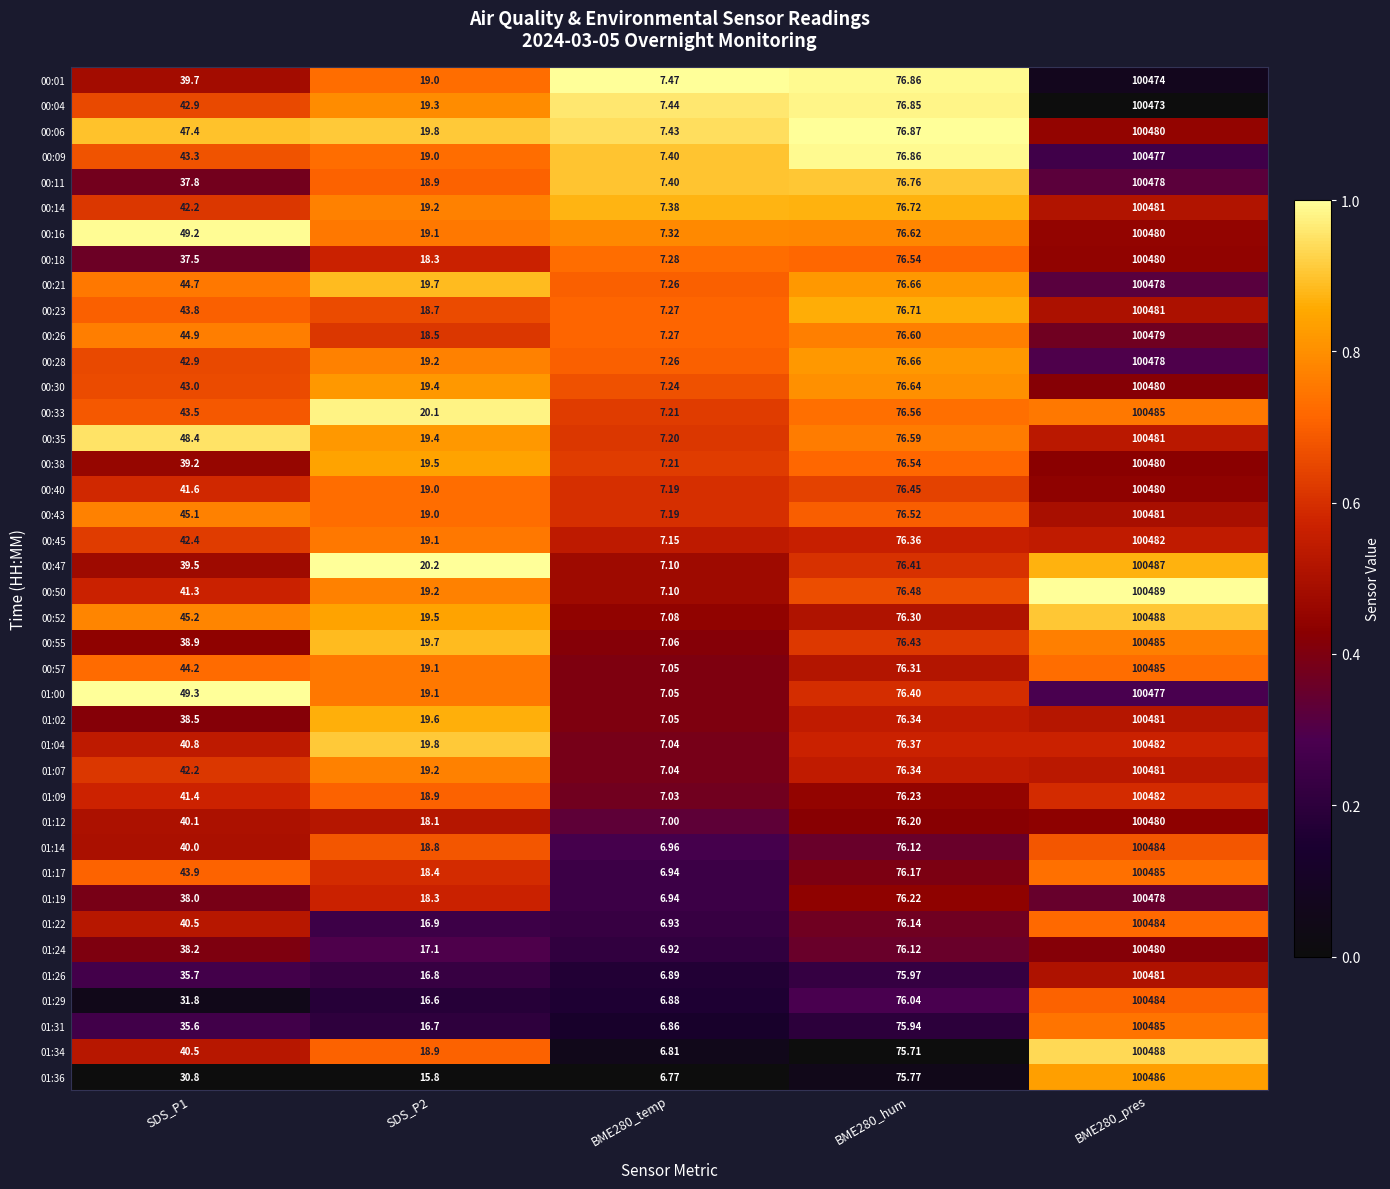

Count the number of data series in this chart.

40